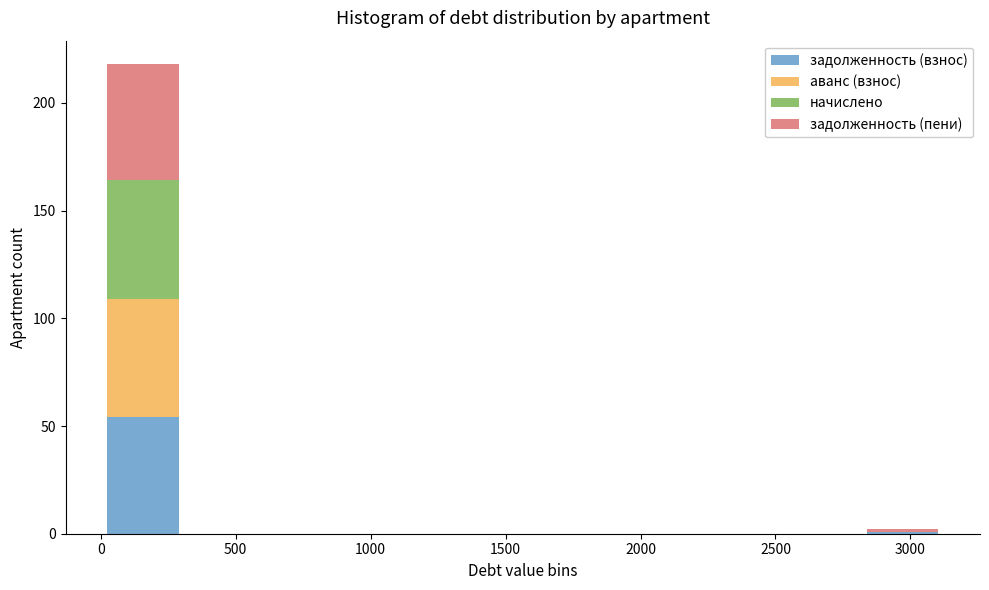

Reading left to right, list every stacked bar in this chart as the range it spans on the x-axis followed by its total height. Neither the bar edges nor the heights are printed on the chart, so give them approximately, as read against the axes.

0 to 300: 220
300 to 650: 0
650 to 950: 0
950 to 1250: 0
1250 to 1550: 0
1550 to 1900: 0
1900 to 2200: 0
2200 to 2500: 0
2500 to 2800: 0
2800 to 3150: under 5